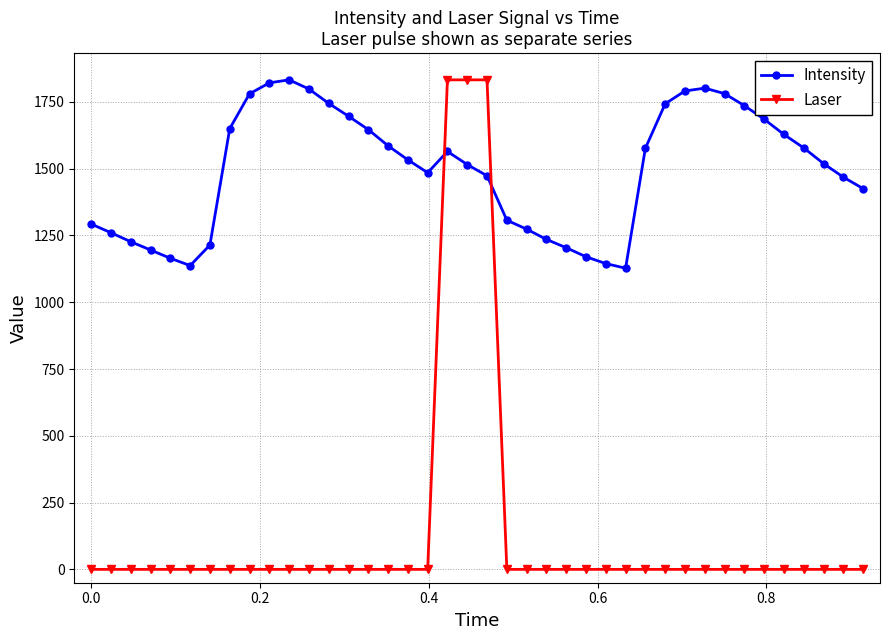

True or false: Intensity has more than 1 interior local peaks.

True